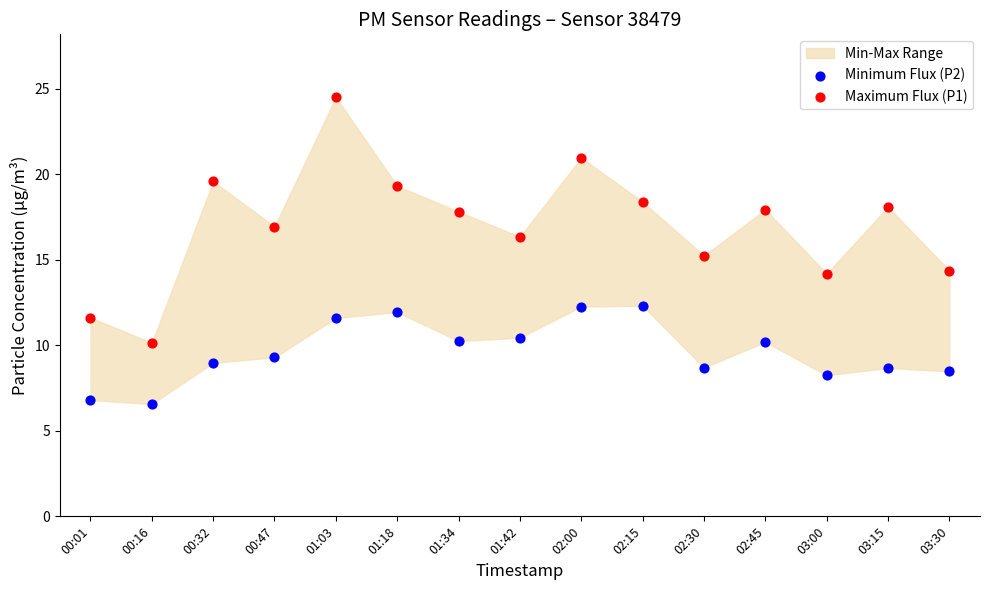

Which series reaches the maximum Y coordinate?

Maximum Flux (P1)